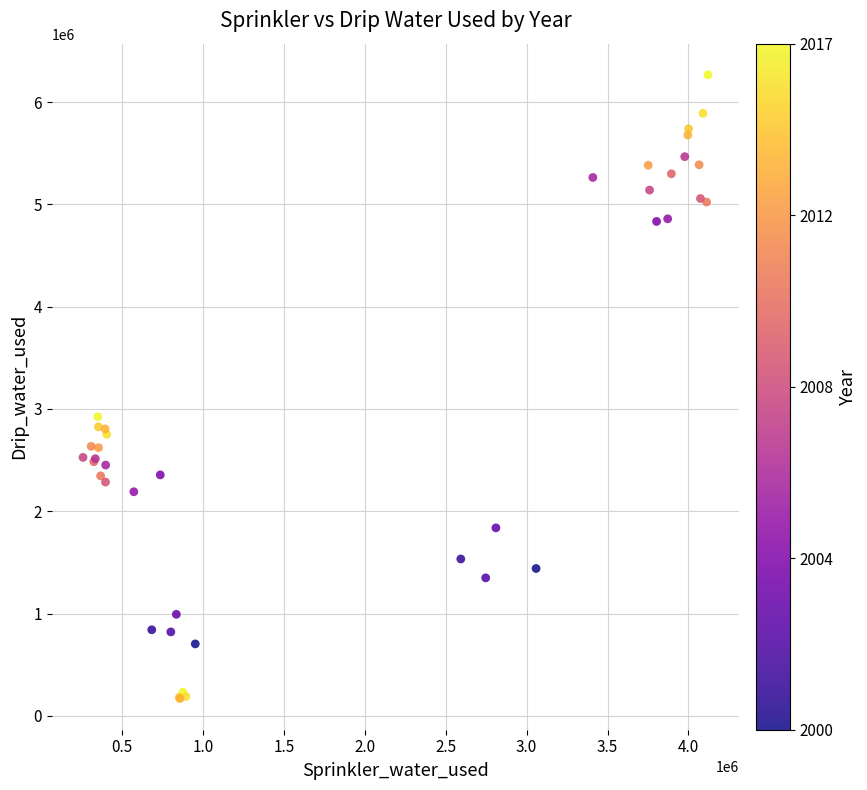

What Y value in the scatter plot is closest to 3217626?

2923974